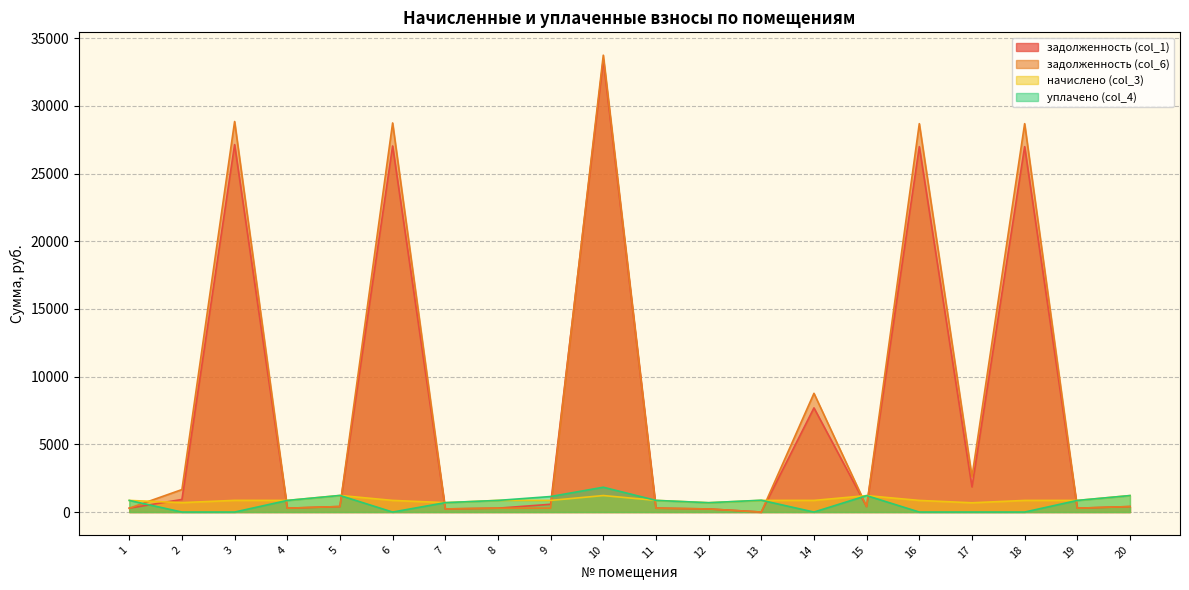

What is the difference between the second highest and second lowest values in the задолженность (col_6) series?

28615.5